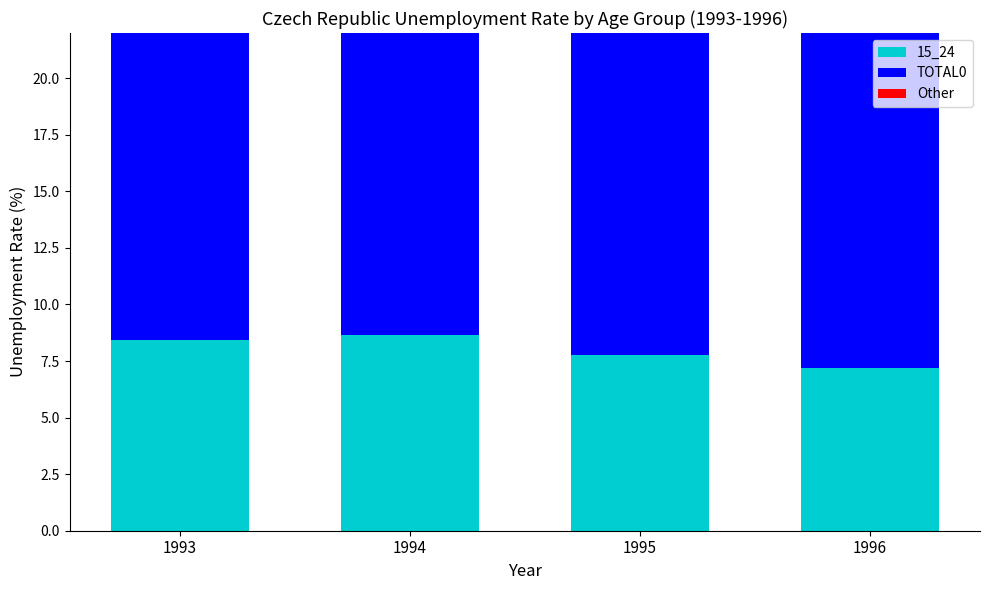

How many bars are there in total?

12